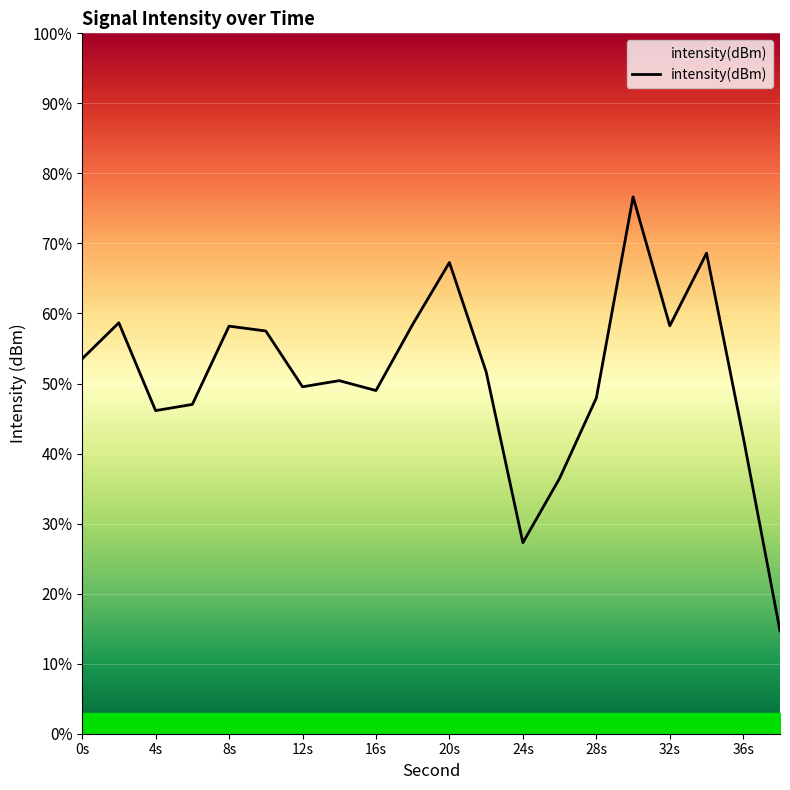

Does the chart display data point markers on the line(s)?

No